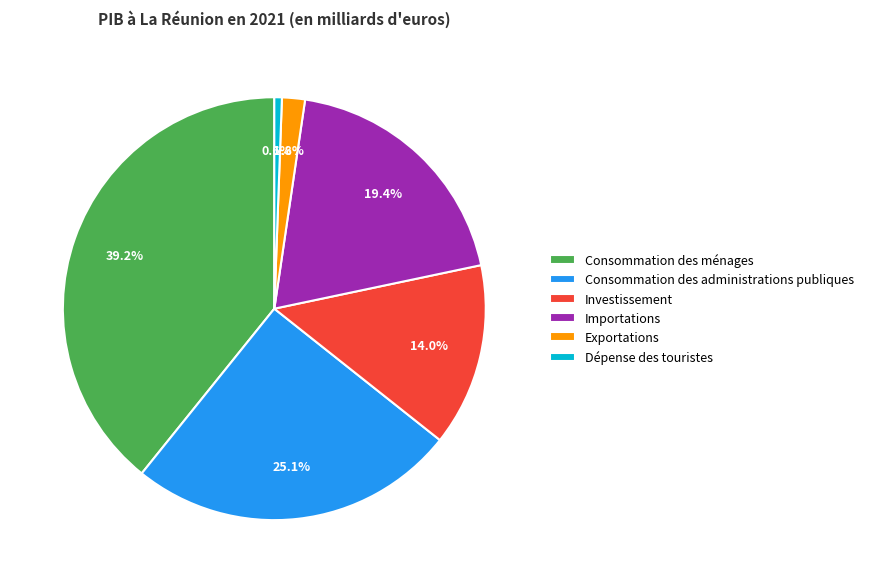

Rank the categories by value from highest to lowest.

Consommation des ménages, Consommation des administrations publiques, Importations, Investissement, Exportations, Dépense des touristes